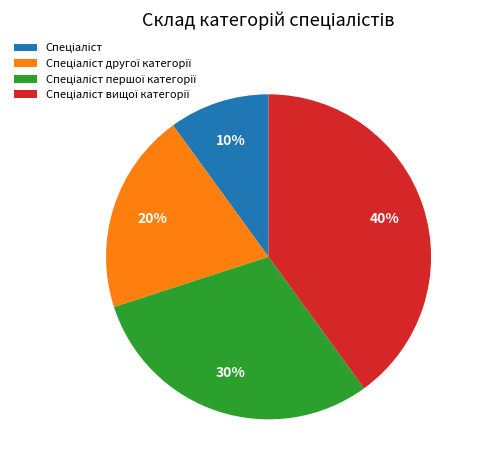

Is there a majority slice in this chart?

No